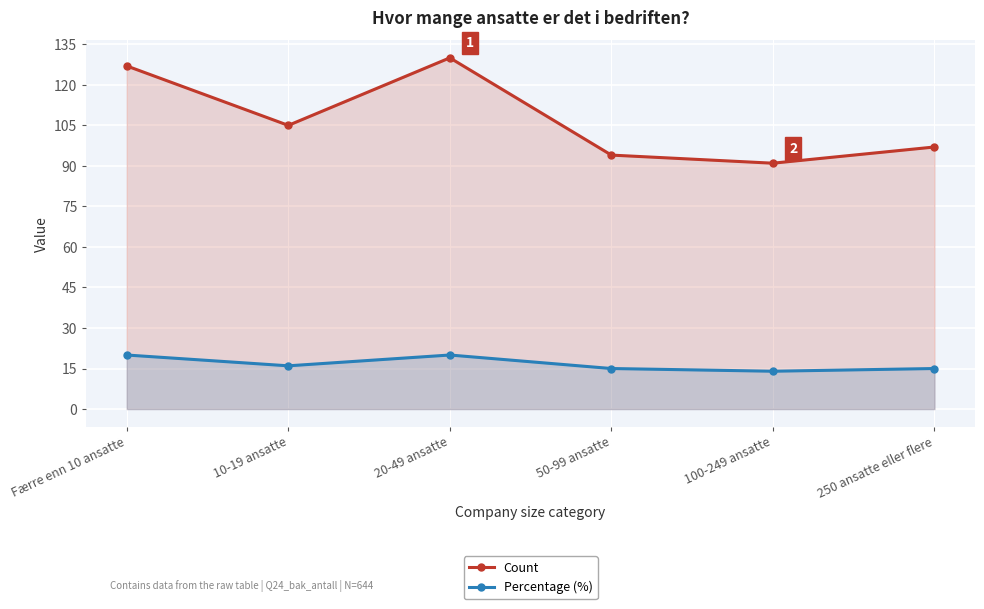

In Count, how many points are lower than both neighbors (excluding endpoints)?

2